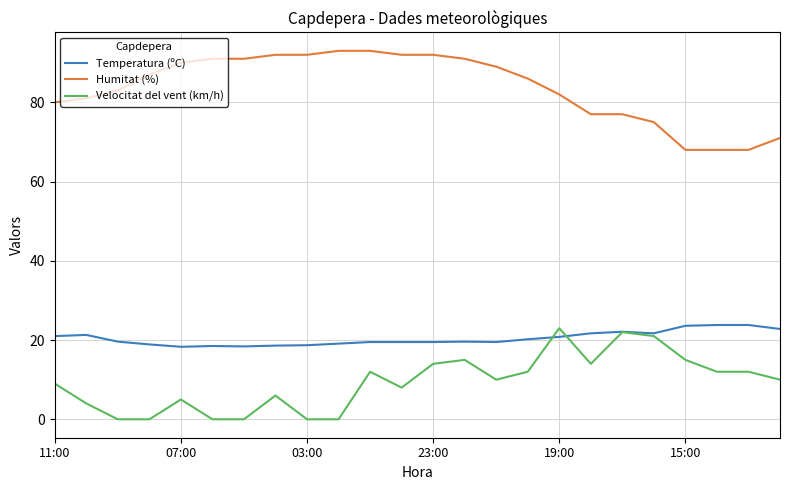

True or false: Velocitat del vent (km/h) and Humitat (%) intersect in this chart.

False